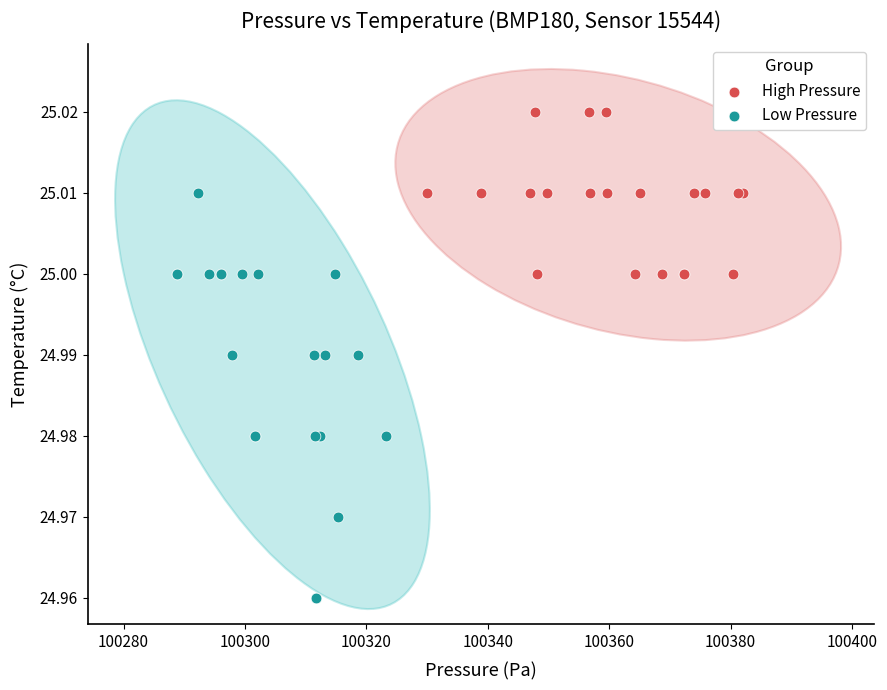

Which series contains the highest Y value?

High Pressure